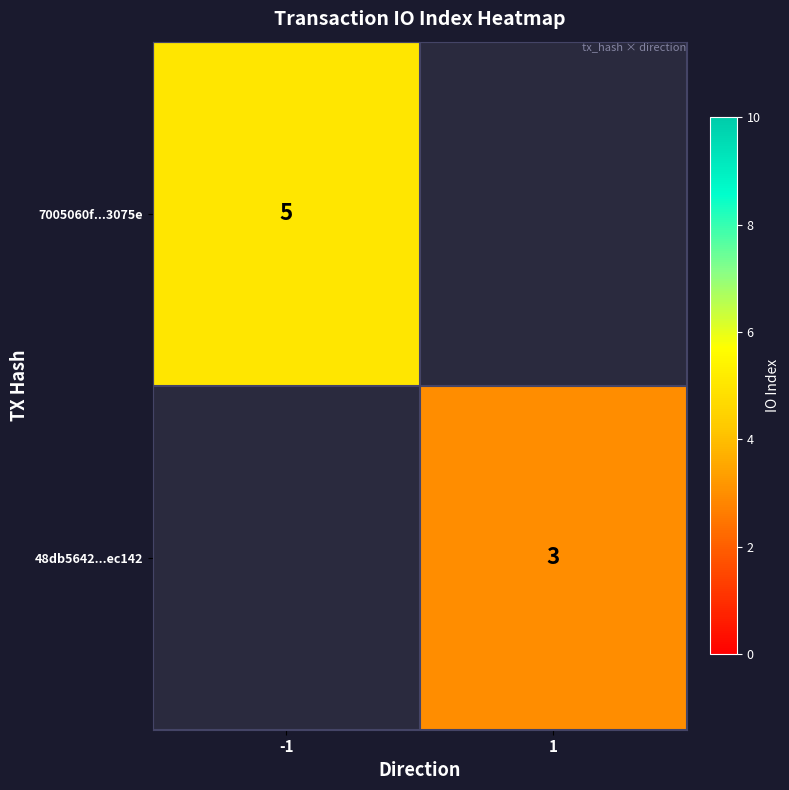

Which label corresponds to the largest value in the chart?

-1